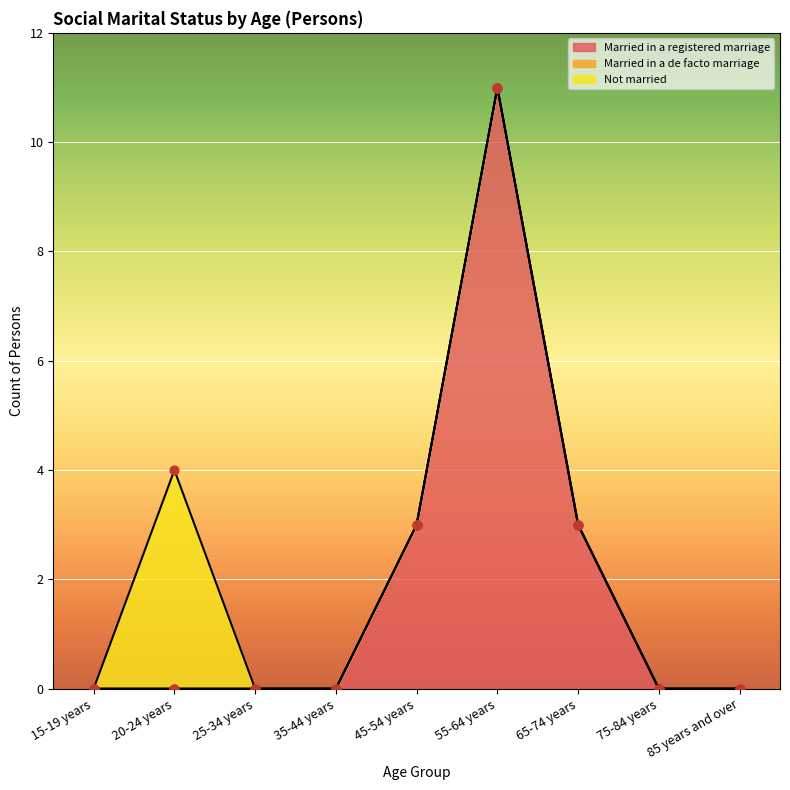

What are all the series names shown in the legend?

Married in a registered marriage, Married in a de facto marriage, Not married